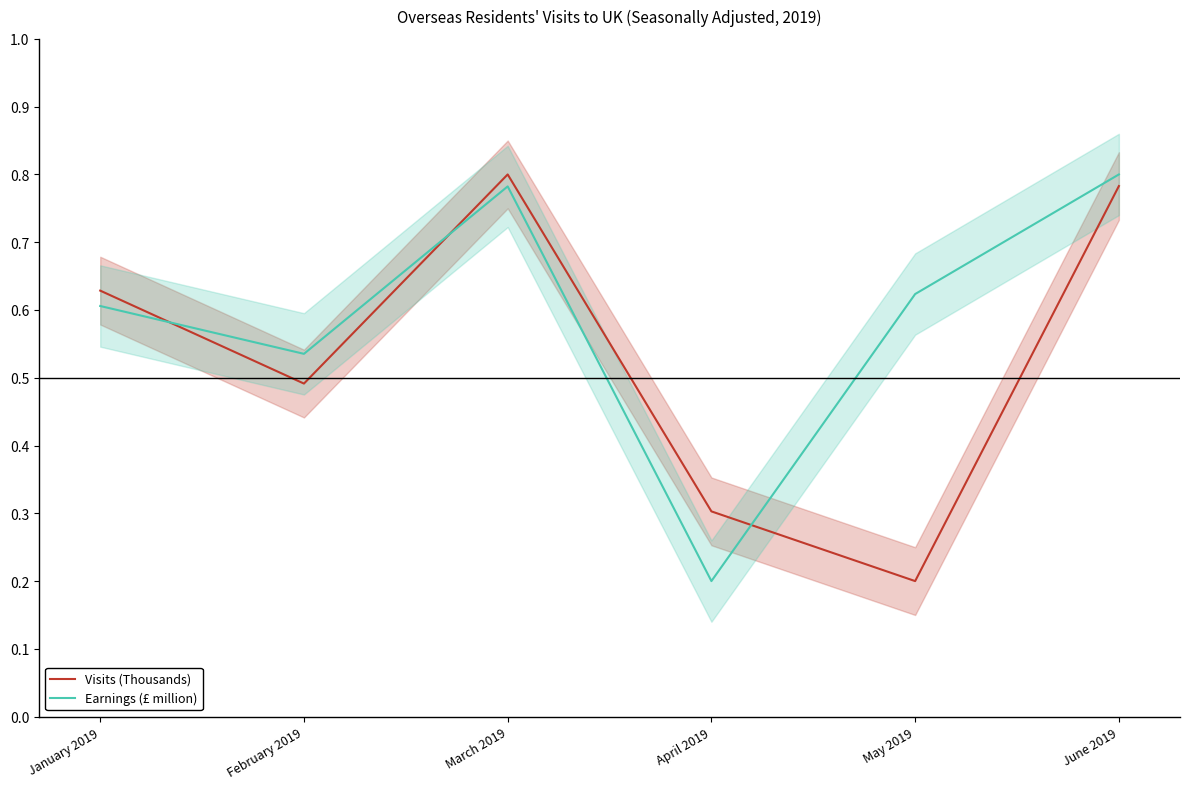

Rank the series by their maximum value, from highest to lowest.

Visits (Thousands), Earnings (£ million)